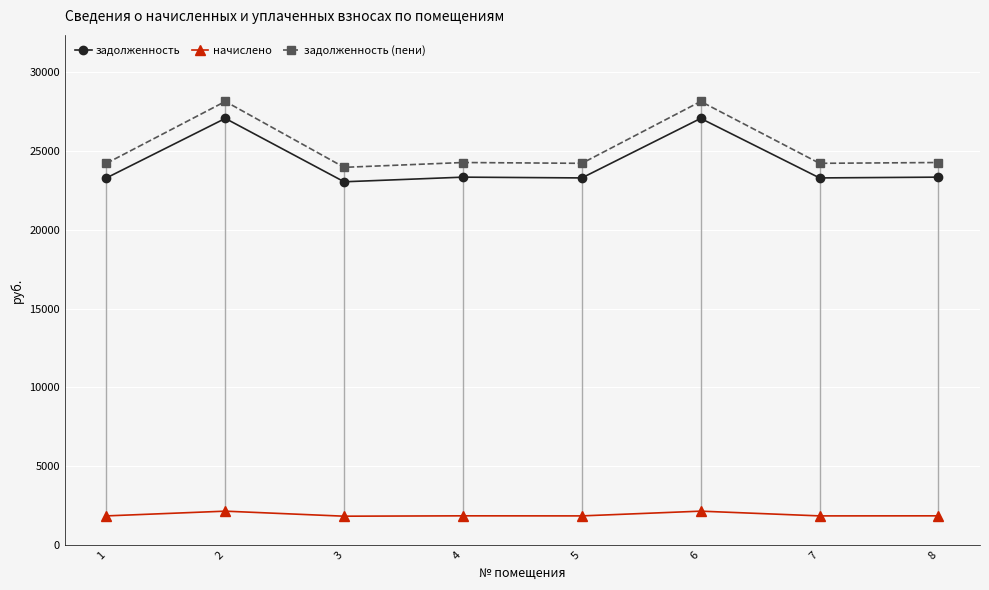

What is the greatest value displayed?

28145.3